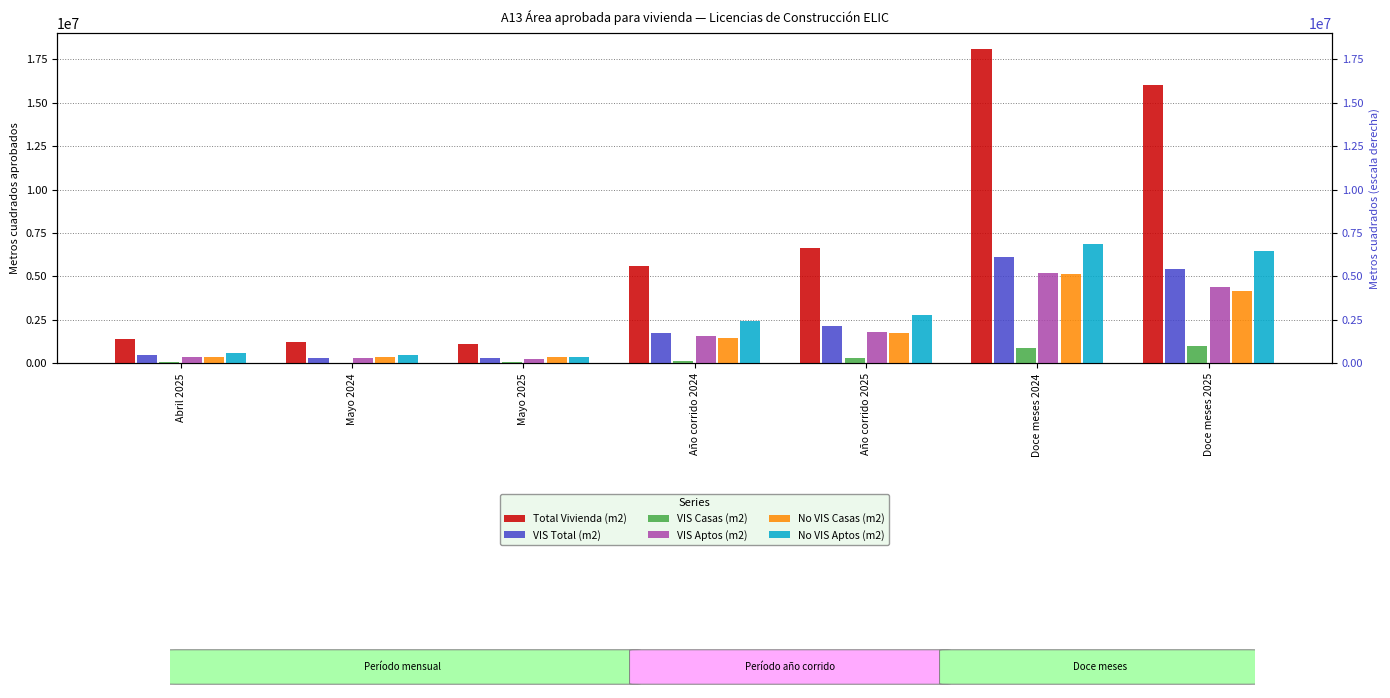

What is the sum of all VIS Total (m2) values?

16491723